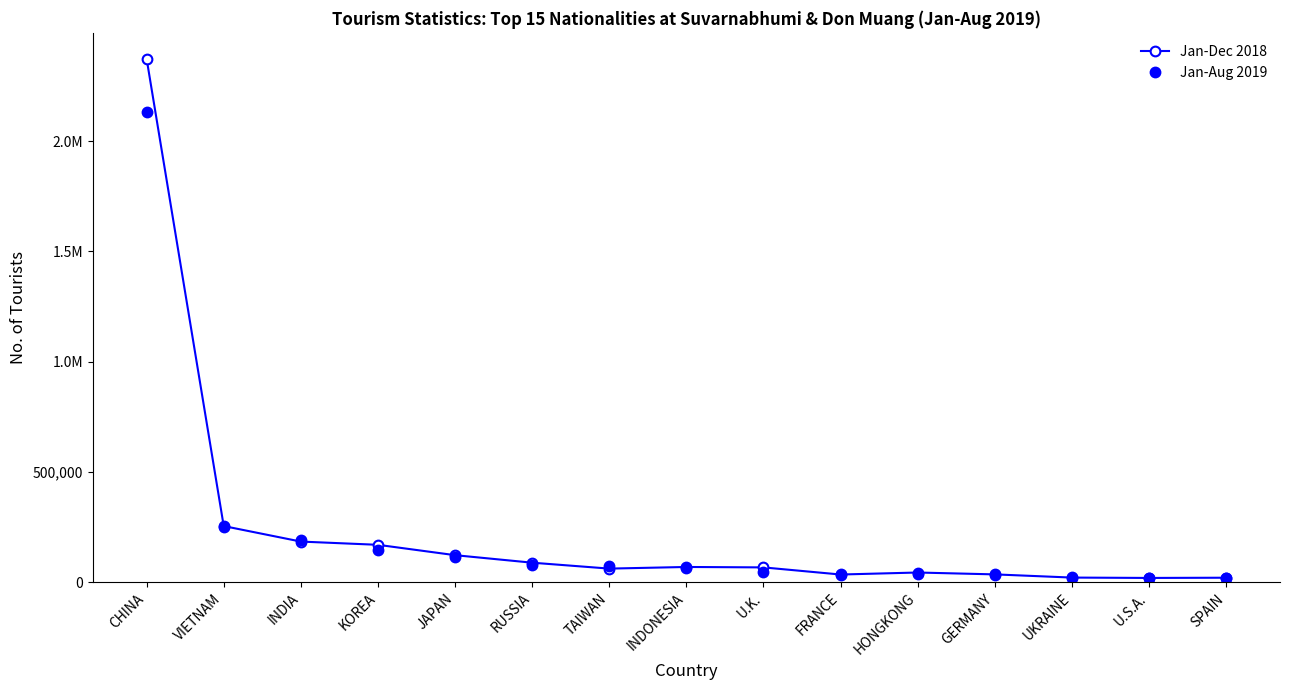

Rank the series by their maximum value, from highest to lowest.

Jan-Dec 2018, Jan-Aug 2019